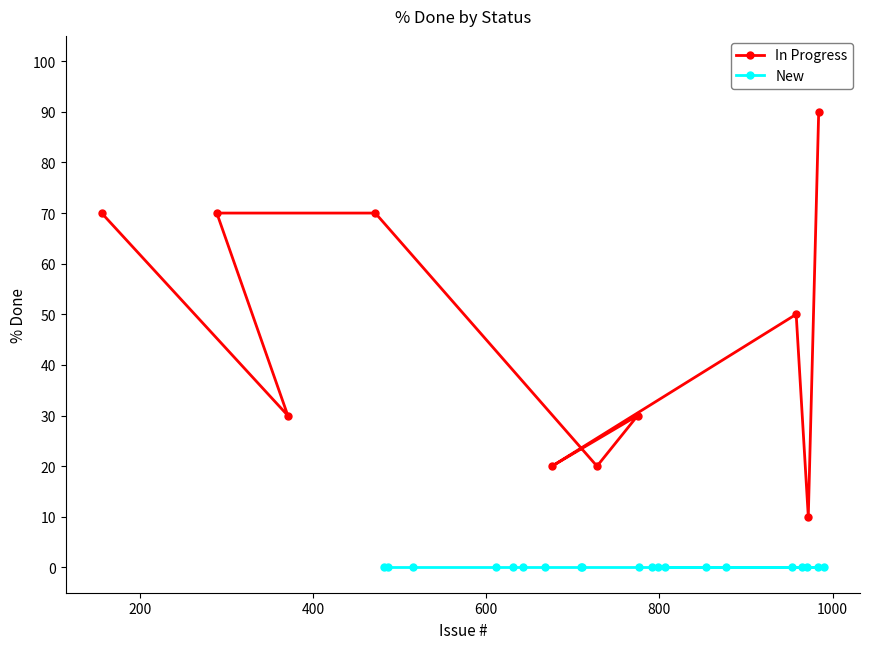

What is the value of the In Progress point at the 4th from the left?

70